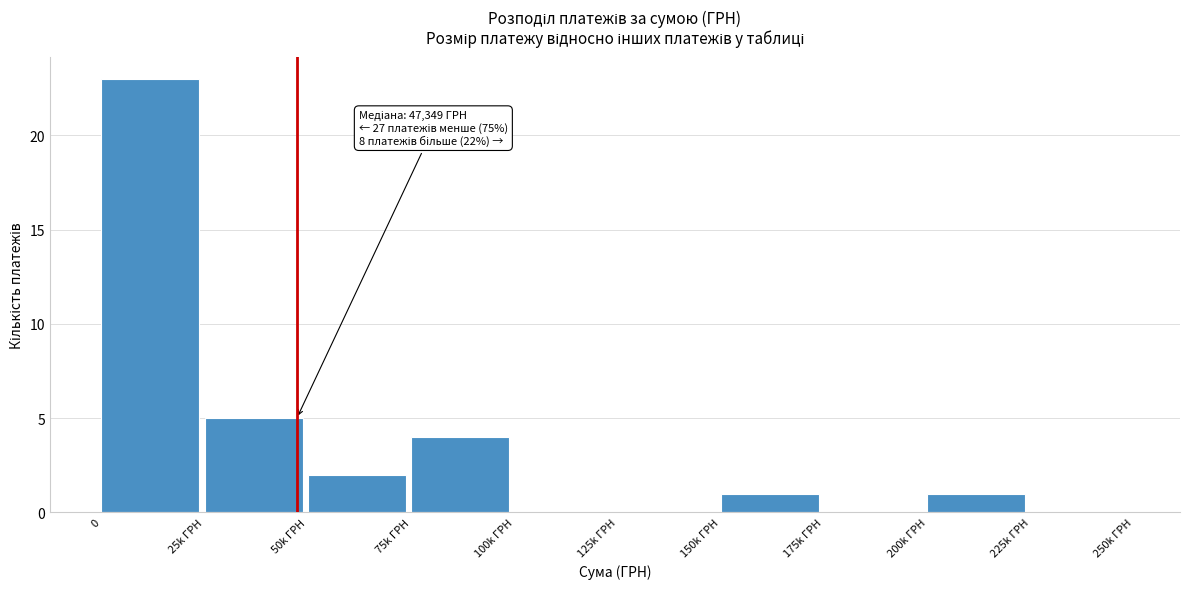

Reading right to left, transcribe all the data shown in this chart.

225k ГРН=0	200k ГРН=1	175k ГРН=0	150k ГРН=1	125k ГРН=0	100k ГРН=0	75k ГРН=4	50k ГРН=2	25k ГРН=5	0=23